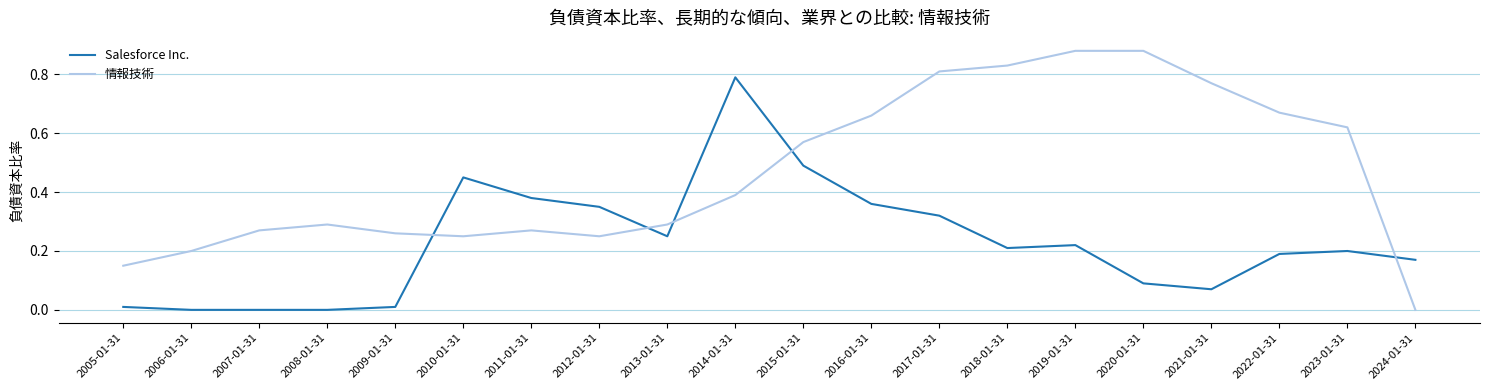

How many times do 情報技術 and Salesforce Inc. cross each other?

5